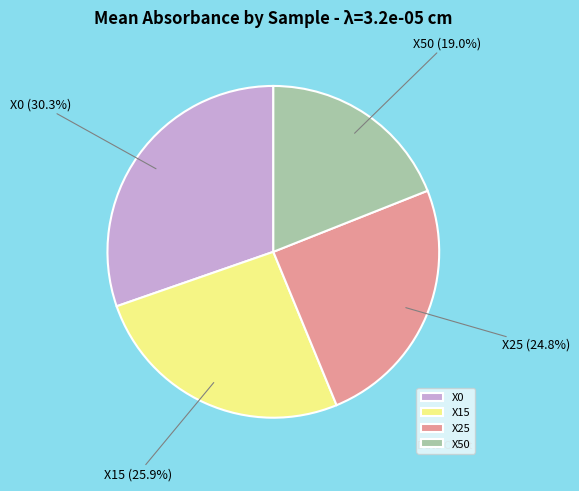

Is there any slice that represents more than half of the pie?

No